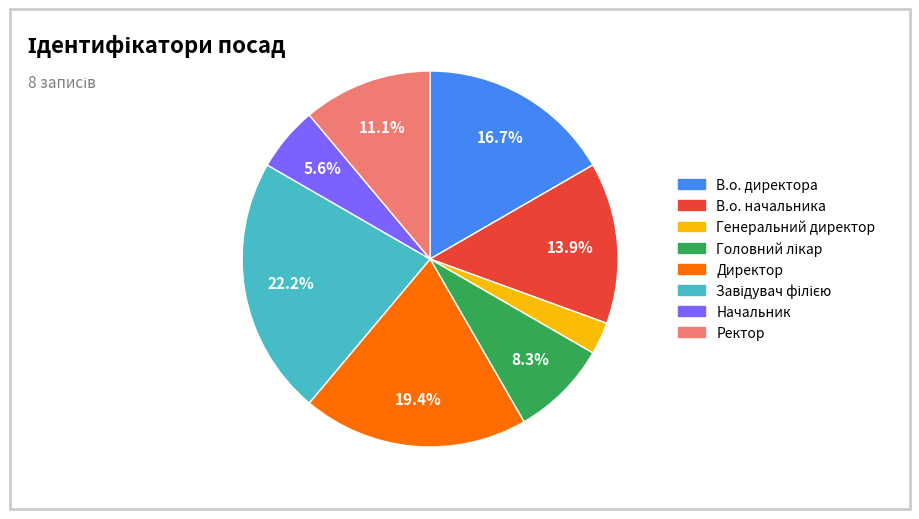

Approximately how many times larger is the value at Ректор compared to Директор?

0.6